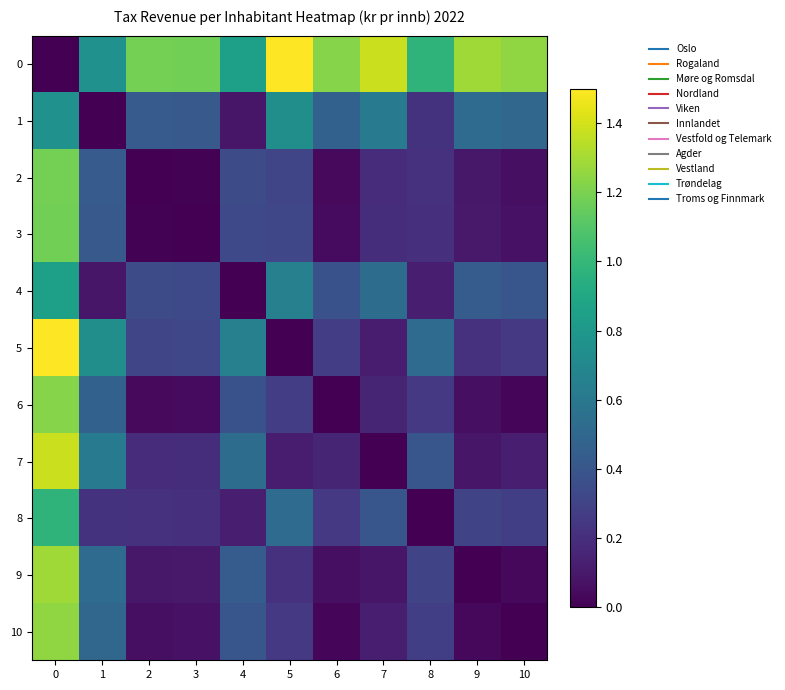

What is the spread (max minus min) of values at 8?

1.0